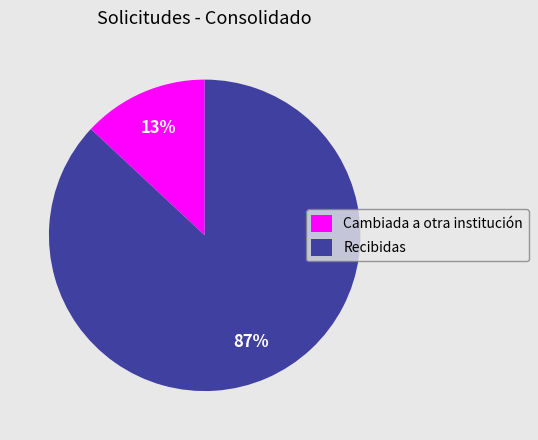

To the nearest percent, what is the combined percentage of Recibidas and Cambiada a otra institución?

100%